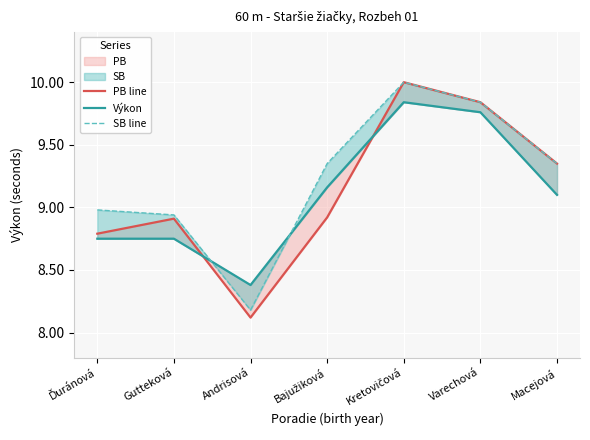

What is the minimum value for SB line?

8.2